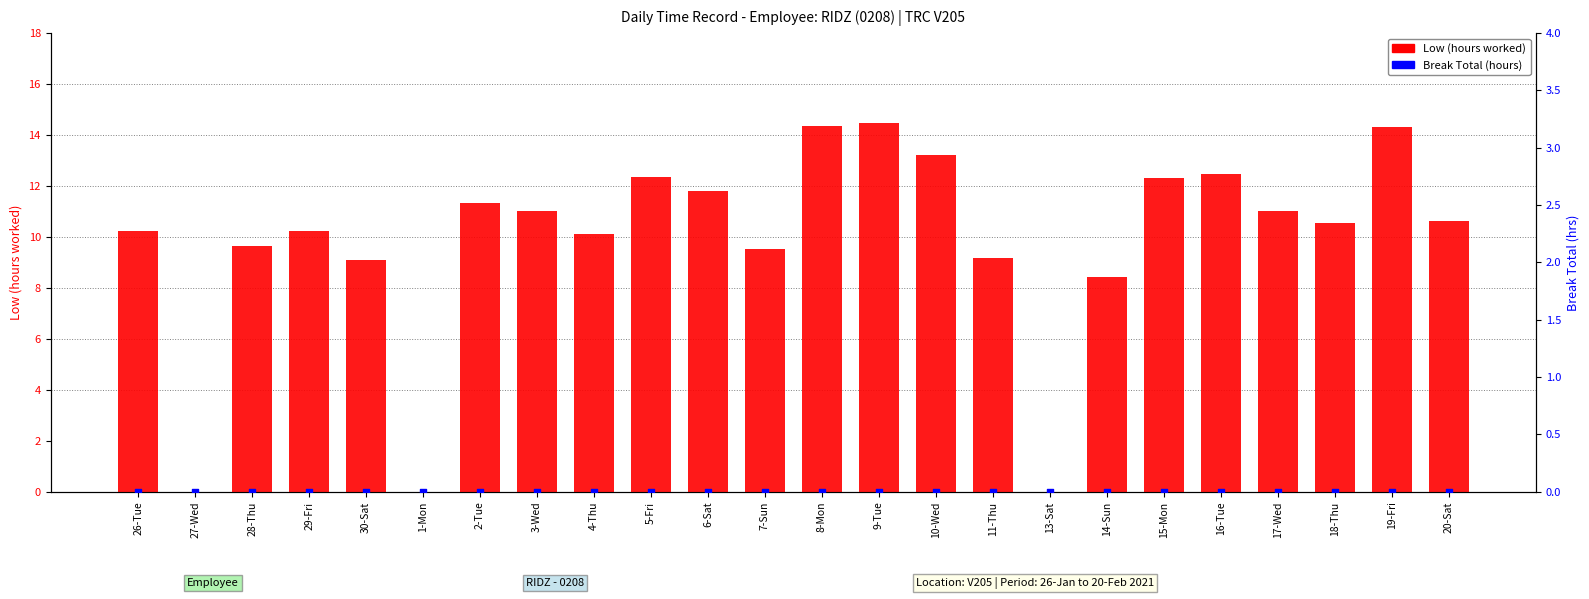

What are all the series names shown in the legend?

Low (hours worked), Break Total (hours)